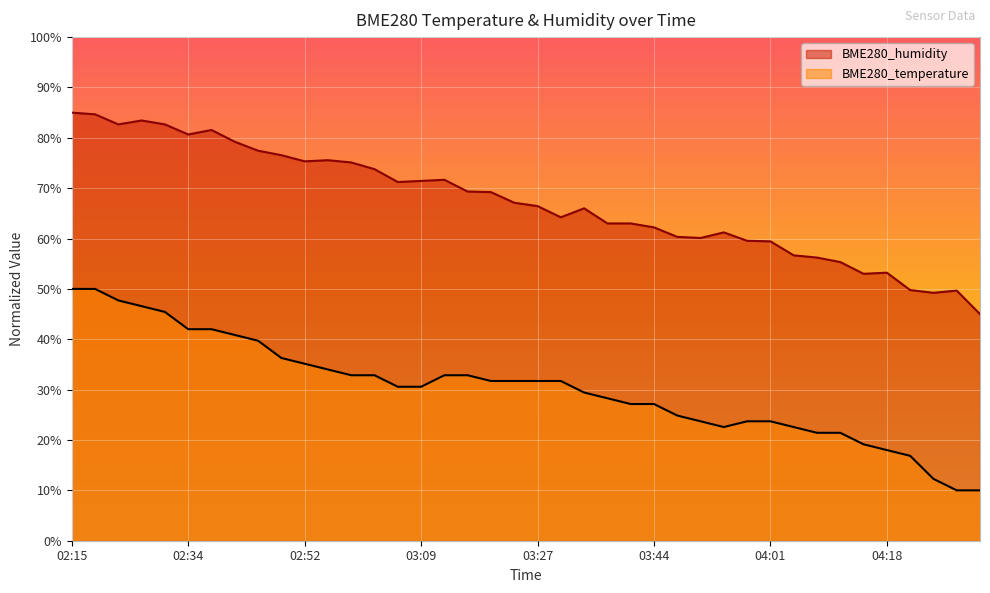

Is it true that BME280_temperature equals 32.9 at 03:16?

True